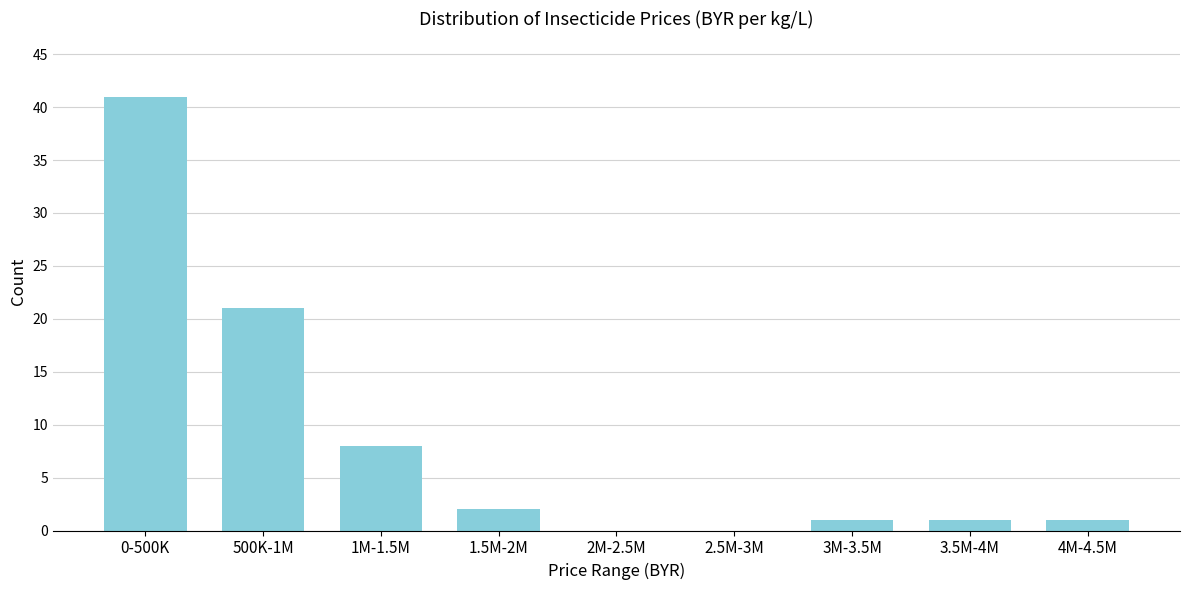

Reading left to right, list all the values displayed in this chart.

0-500K=41	500K-1M=21	1M-1.5M=8	1.5M-2M=2	2M-2.5M=0	2.5M-3M=0	3M-3.5M=1	3.5M-4M=1	4M-4.5M=1